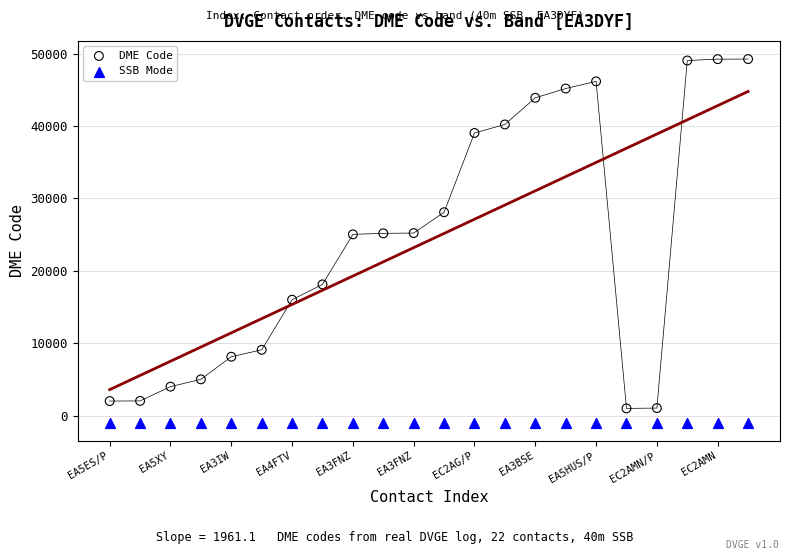

Which series contains the highest Y value?

DME Code